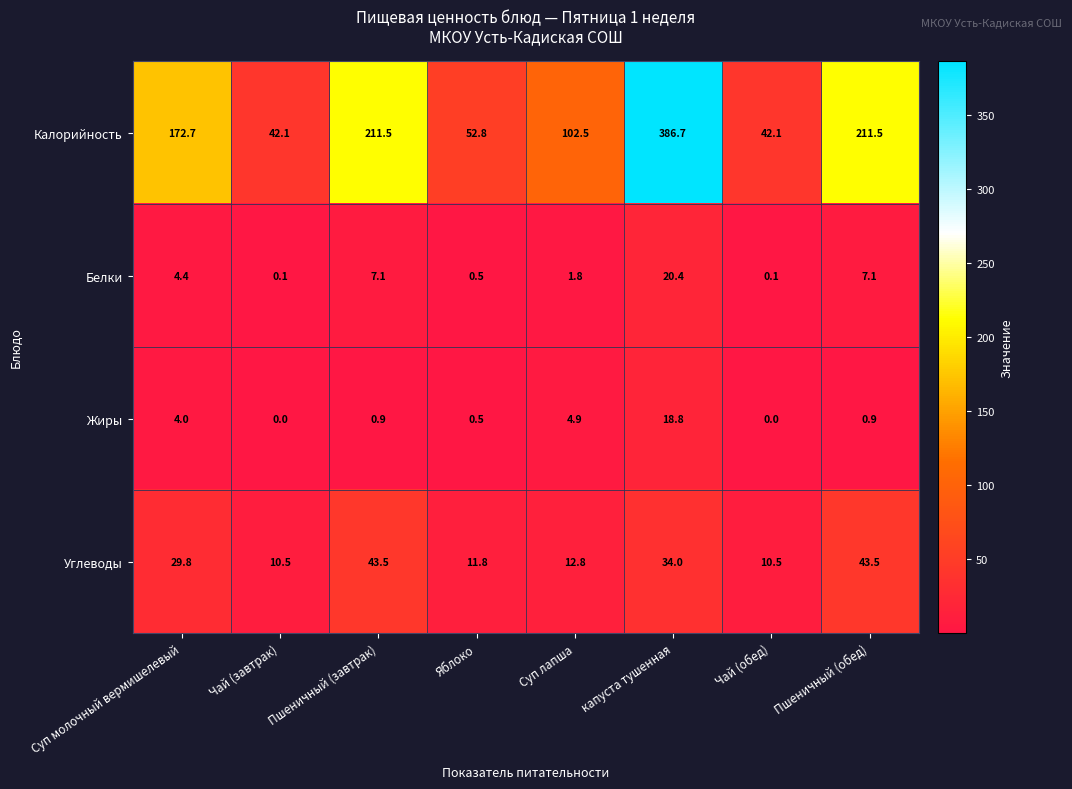

At how many categories does at least one series exceed 293?

1